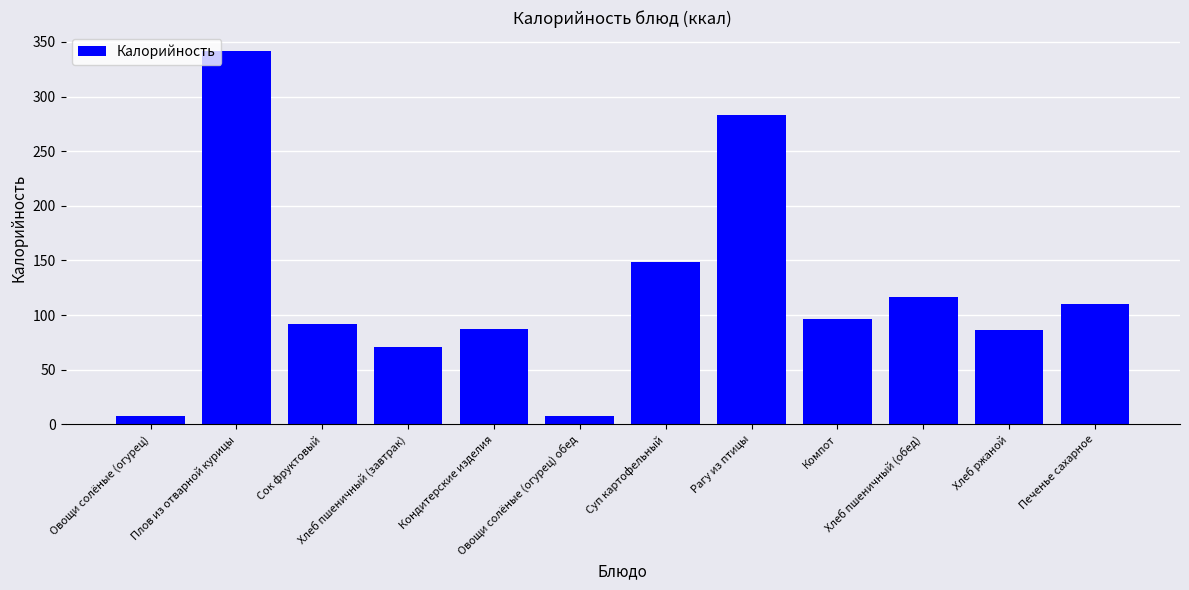

What is the difference between the maximum and minimum values?

334.1